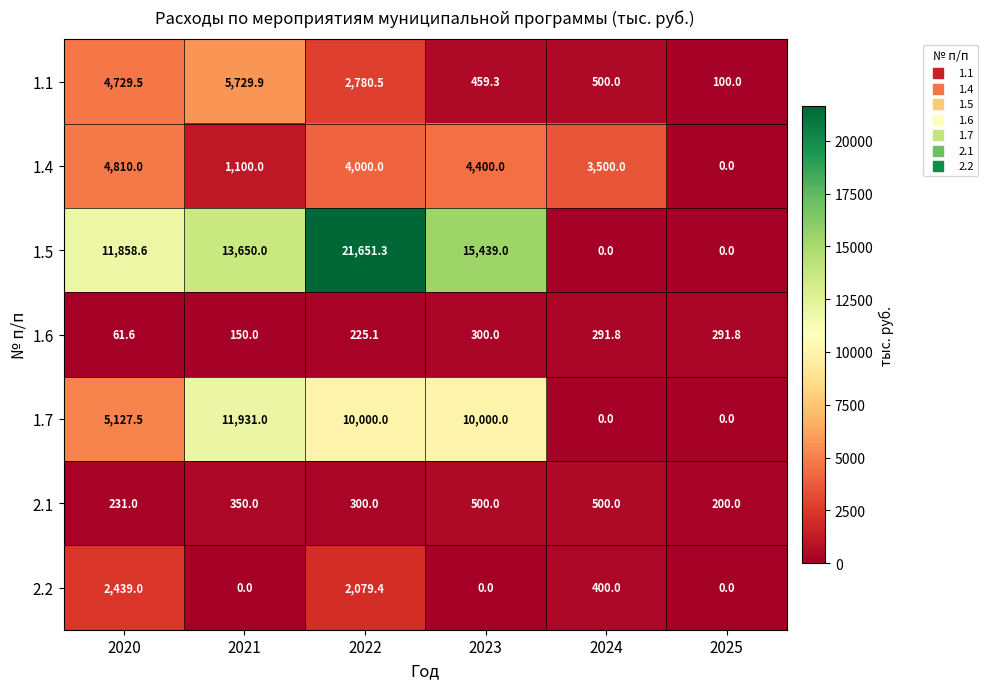

Between 2022 and 2023, which series saw the biggest shift?

1.5